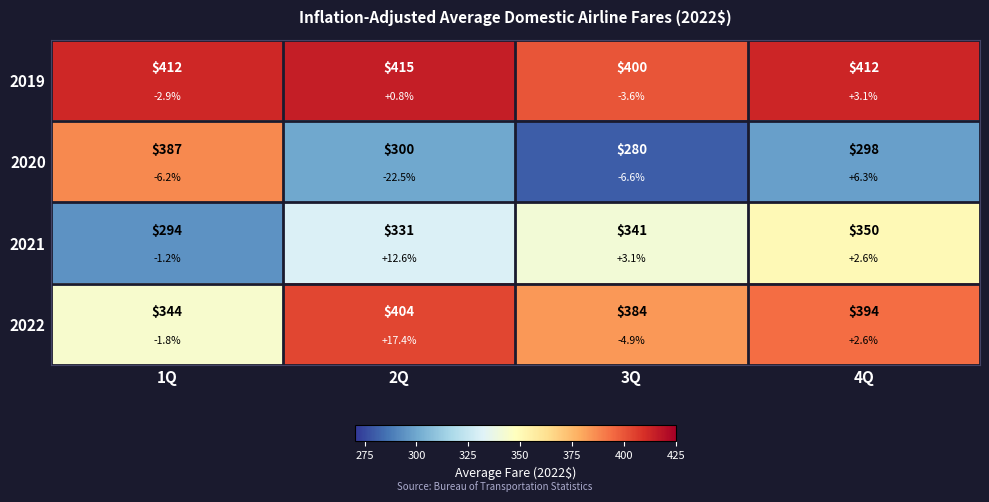

Is it true that 2020 equals 387.1 at 1Q?

True